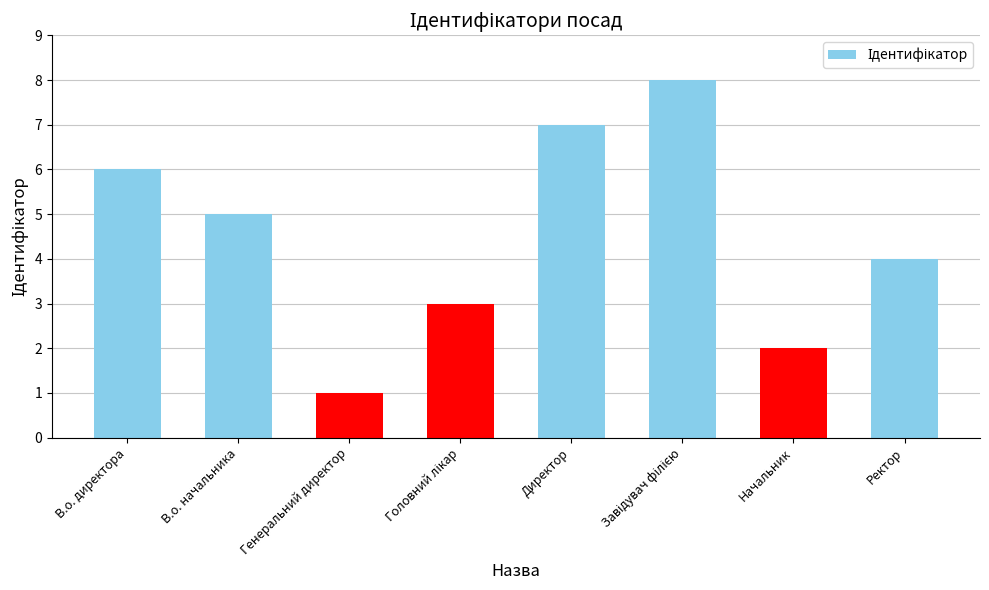

How many bars are there in total?

8